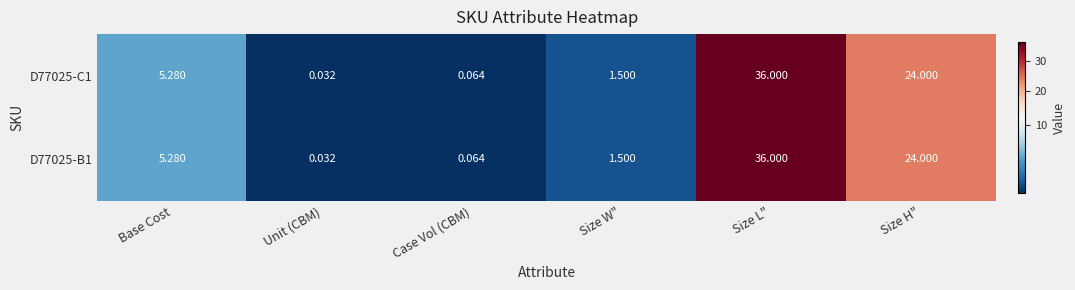

At which label is D77025-B1 closest to 18?

Size H"